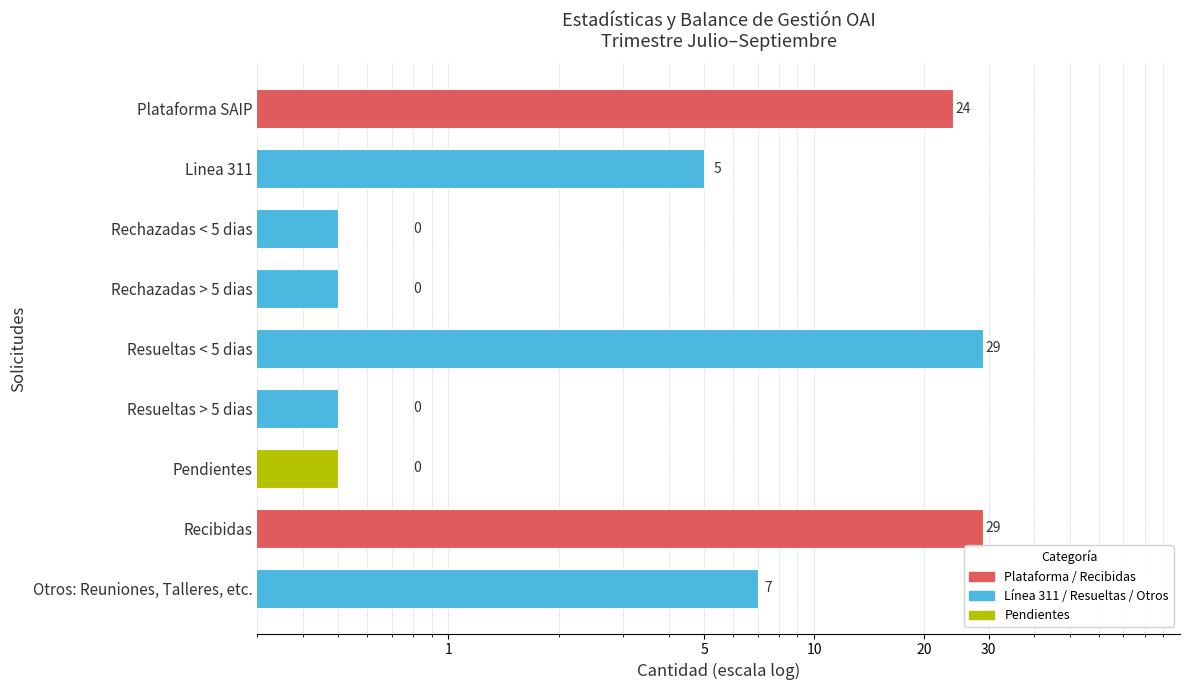

What is the label of the 3rd bar from the right?

Pendientes